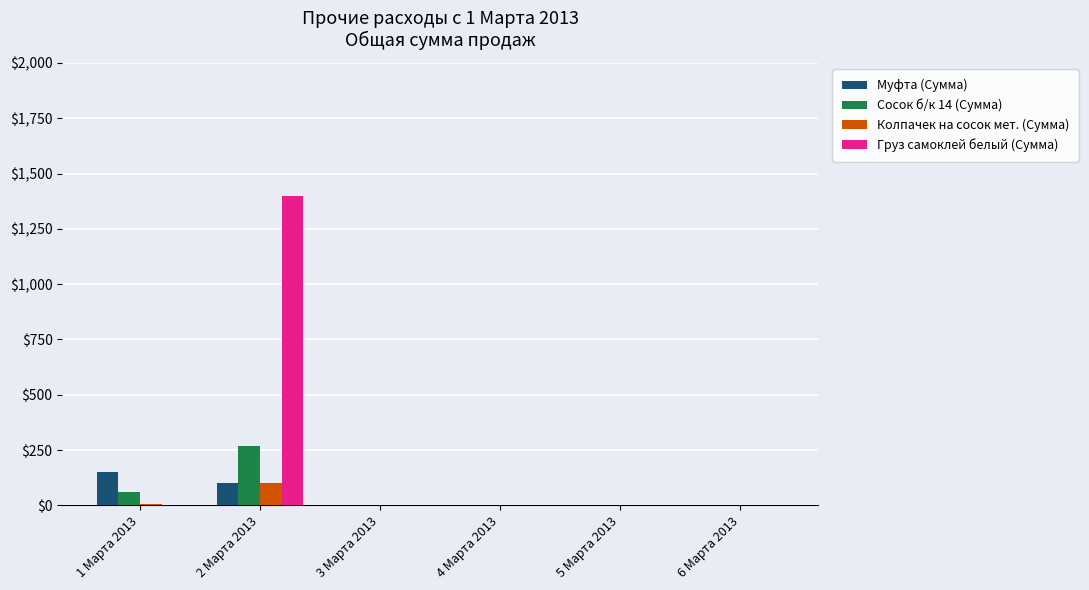

Which series has the widest spread of values?

Груз самоклей белый (Сумма)